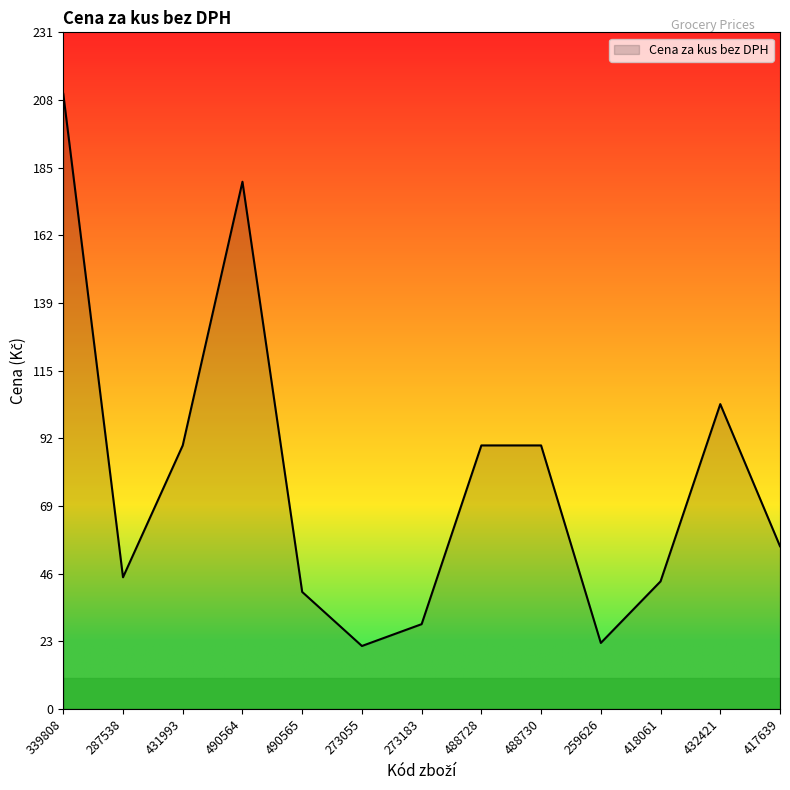

At which category does the chart reach its peak across all series?

339808